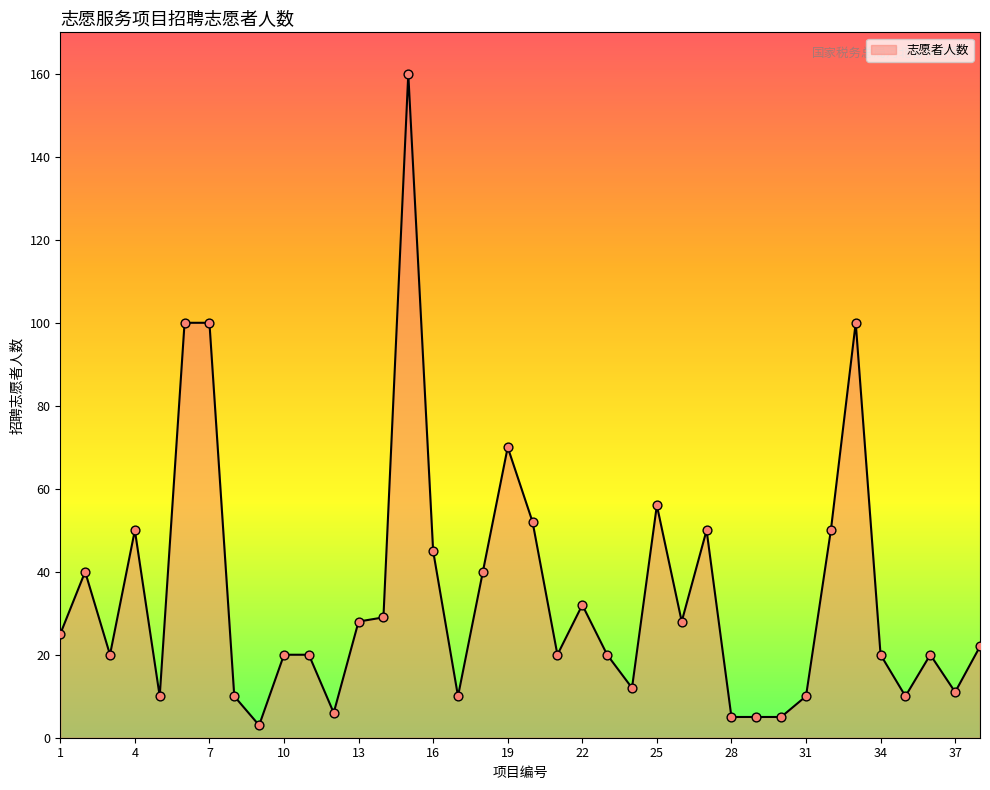

What is the difference between the maximum and minimum values?

157